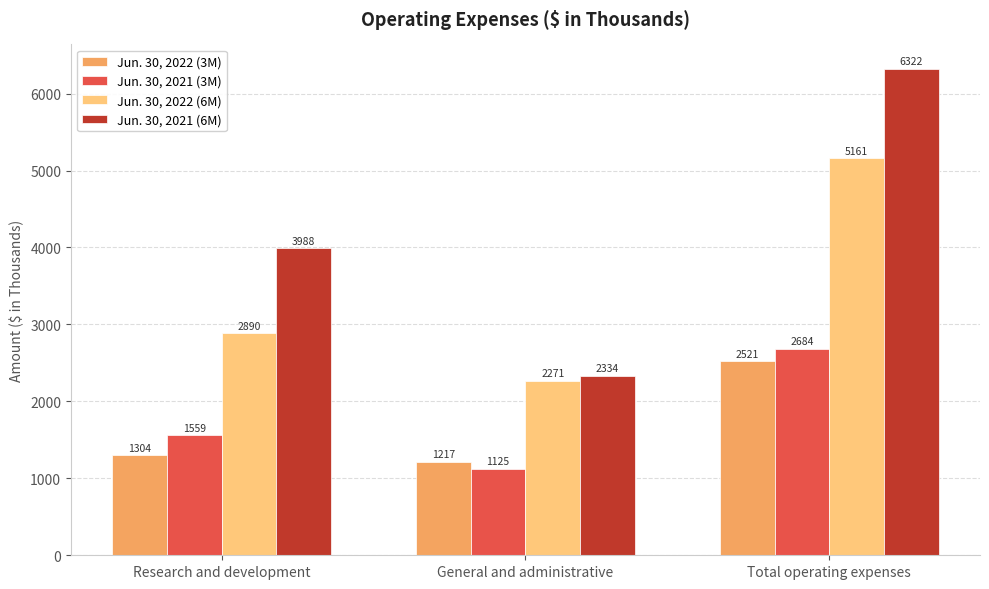

The value of Jun. 30, 2022 (6M) at General and administrative is 2271. True or false?

True